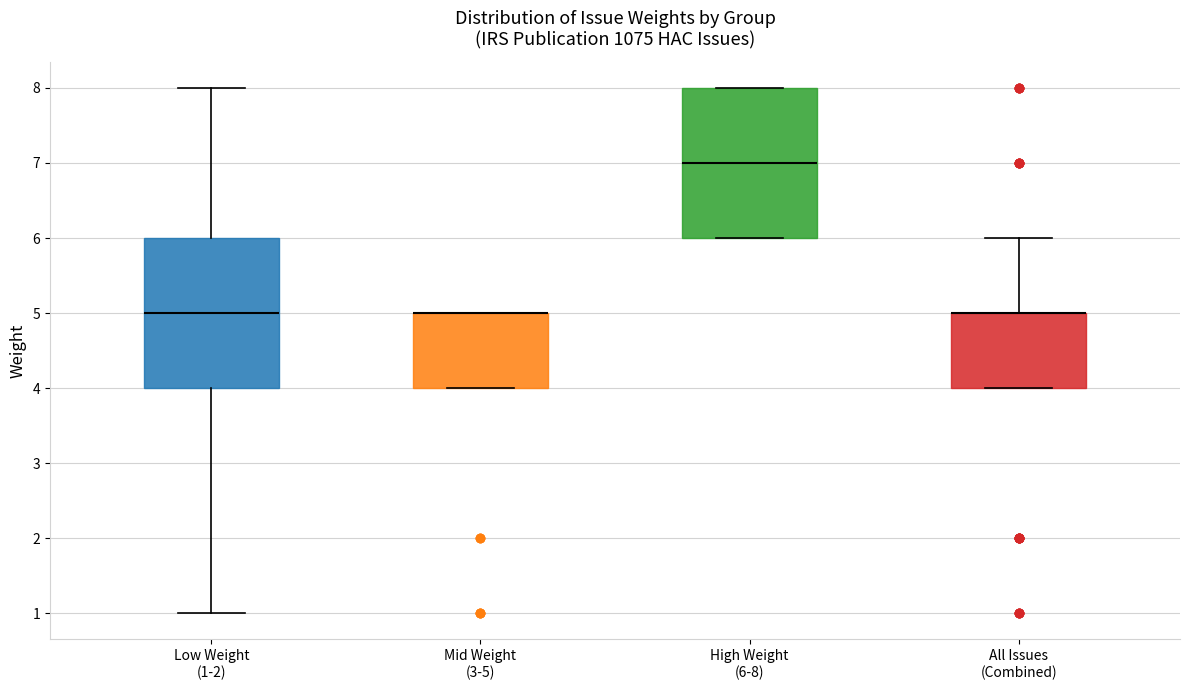

Reading left to right, transcribe this box plot: for each box, give where its median line is, the range the box spans, and where its two whiskers end, as read against the y-axis. The values are not printed on the chart, so give them approximately, as read against the axis.

Low Weight (1-2): median 5, box 4 to 6, whiskers 1 to 8
Mid Weight (3-5): median 5 (drawn on the box's upper edge), box 4 to 5, whiskers 4 to 5
High Weight (6-8): median 7, box 6 to 8, whiskers 6 to 8
All Issues (Combined): median 5 (drawn on the box's upper edge), box 4 to 5, whiskers 4 to 6